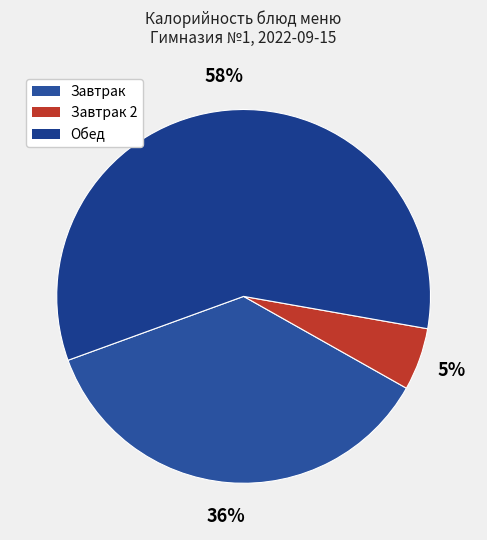

How many slices are in this pie chart?

3